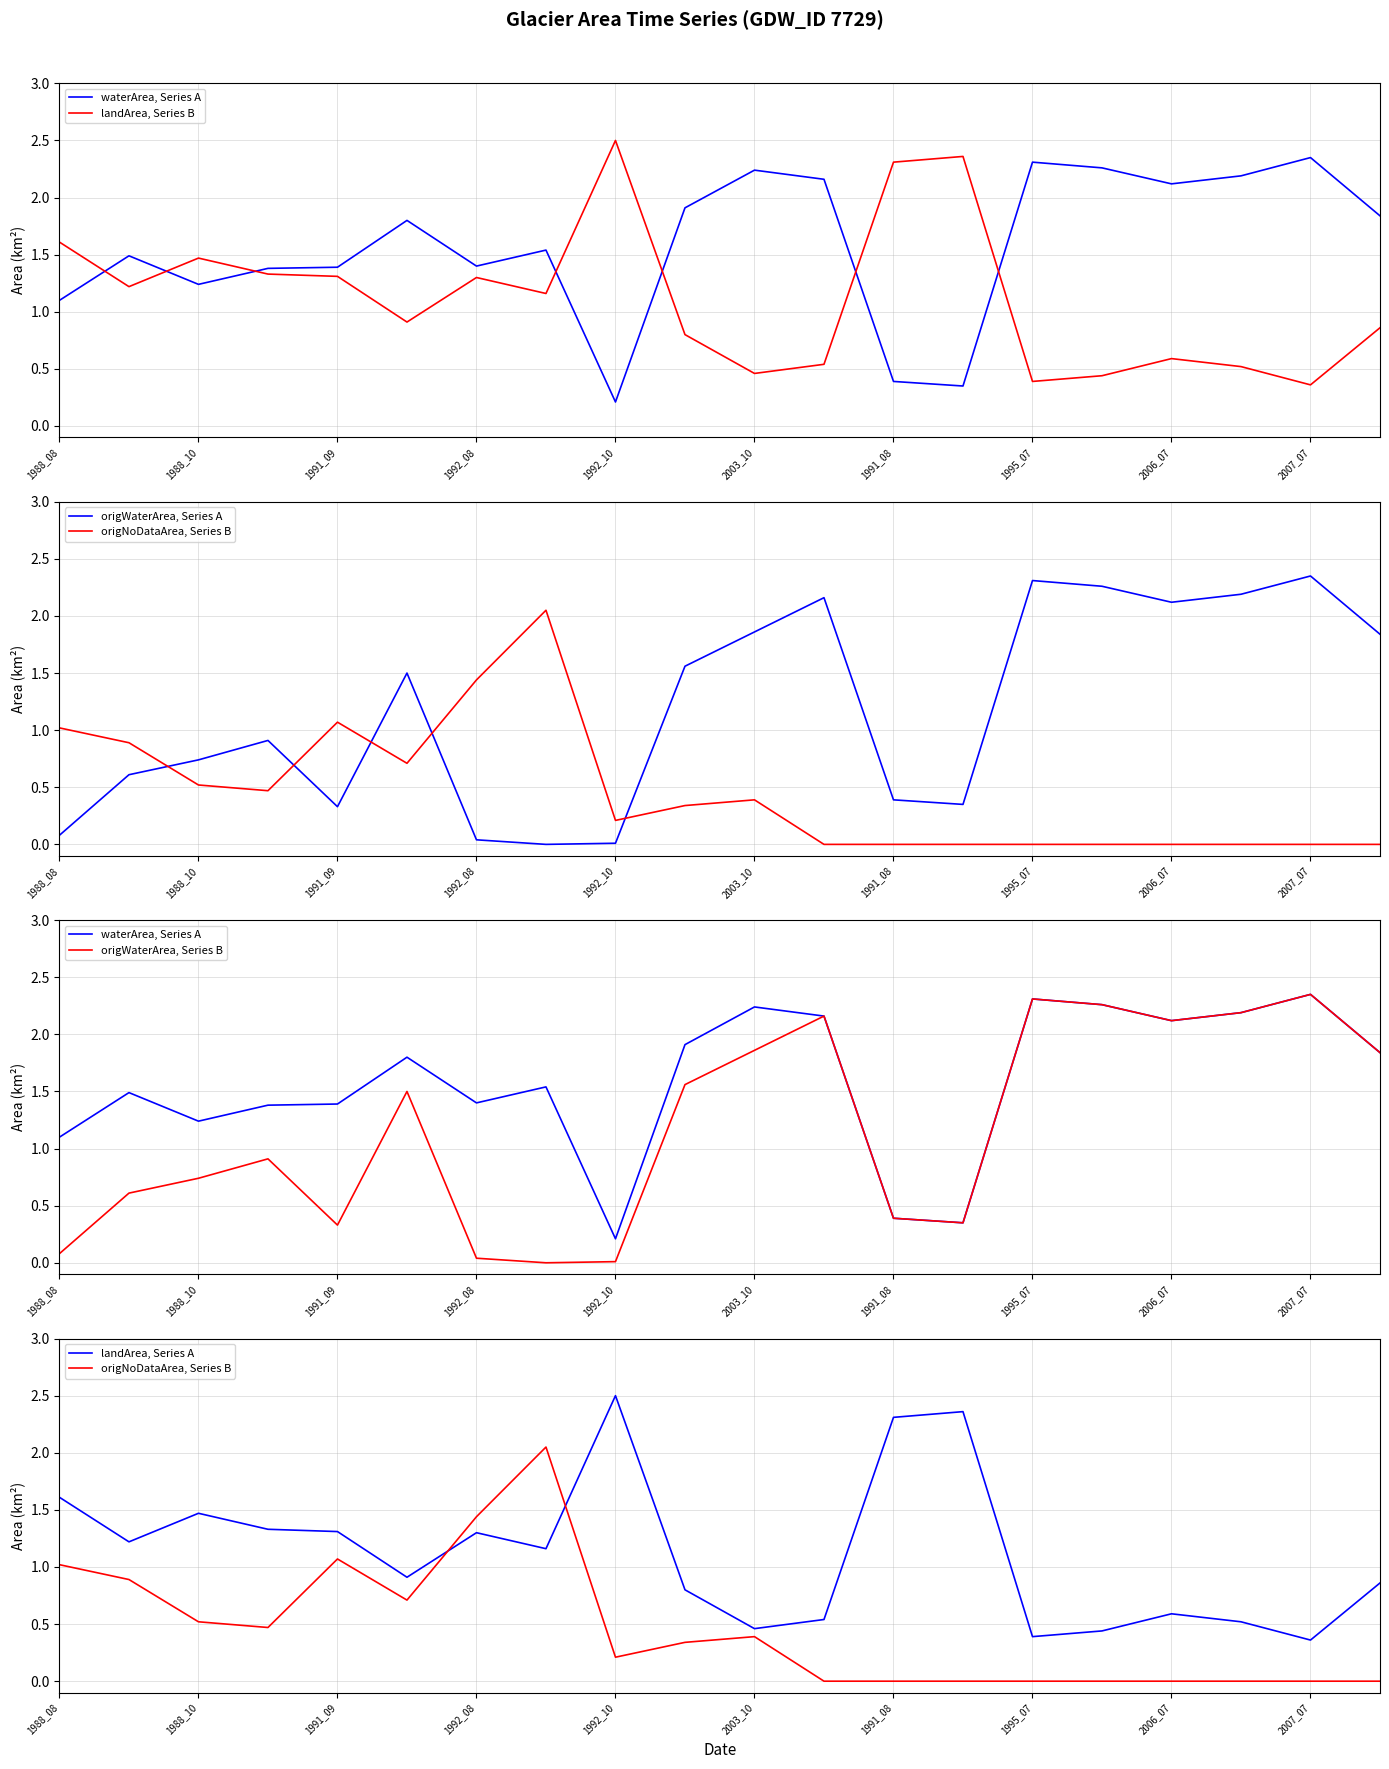

The origNoDataArea, Series B series shows 0.0 at 17. True or false?

True